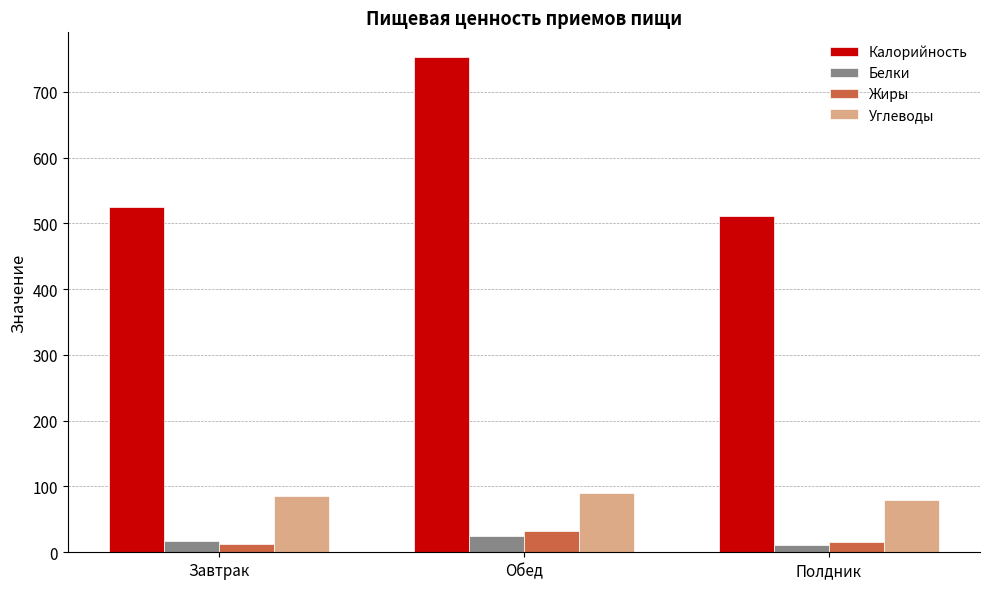

What is the difference between the maximum and second lowest values in the Жиры series?

16.2